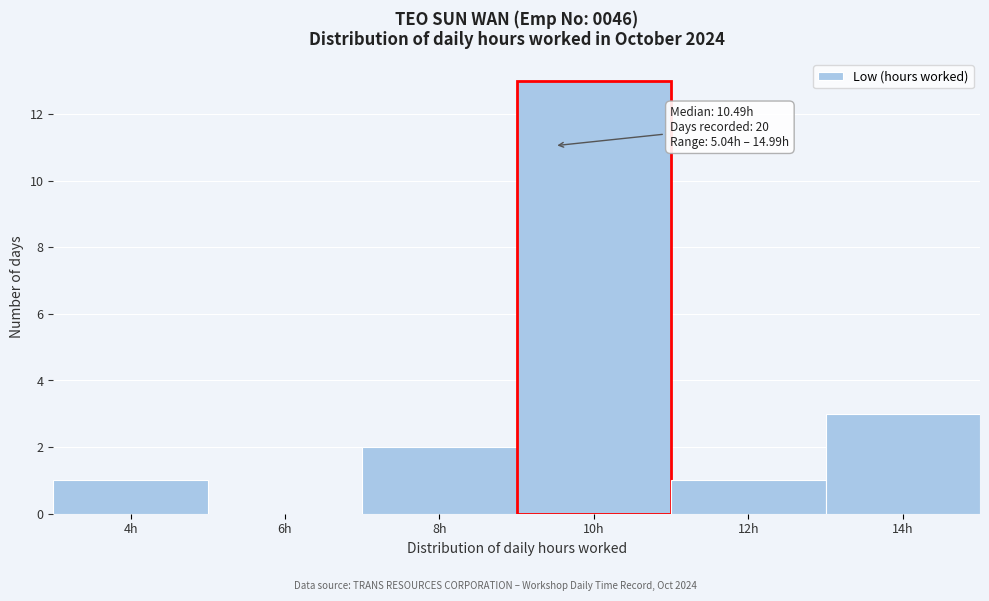

Reading left to right, list all the values displayed in this chart.

4h=1	6h=0	8h=2	10h=13	12h=1	14h=3